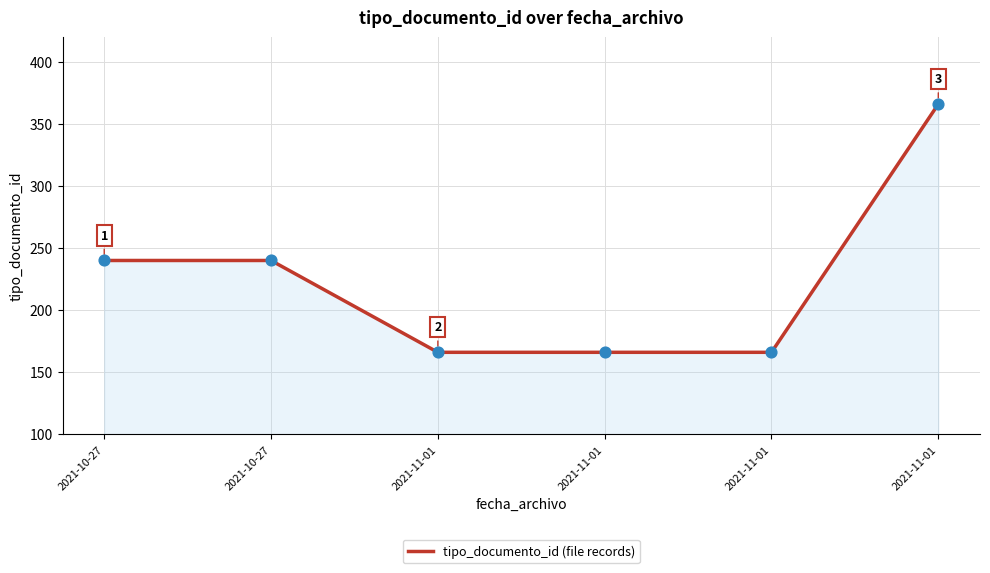

How many categories are shown in the chart?

6